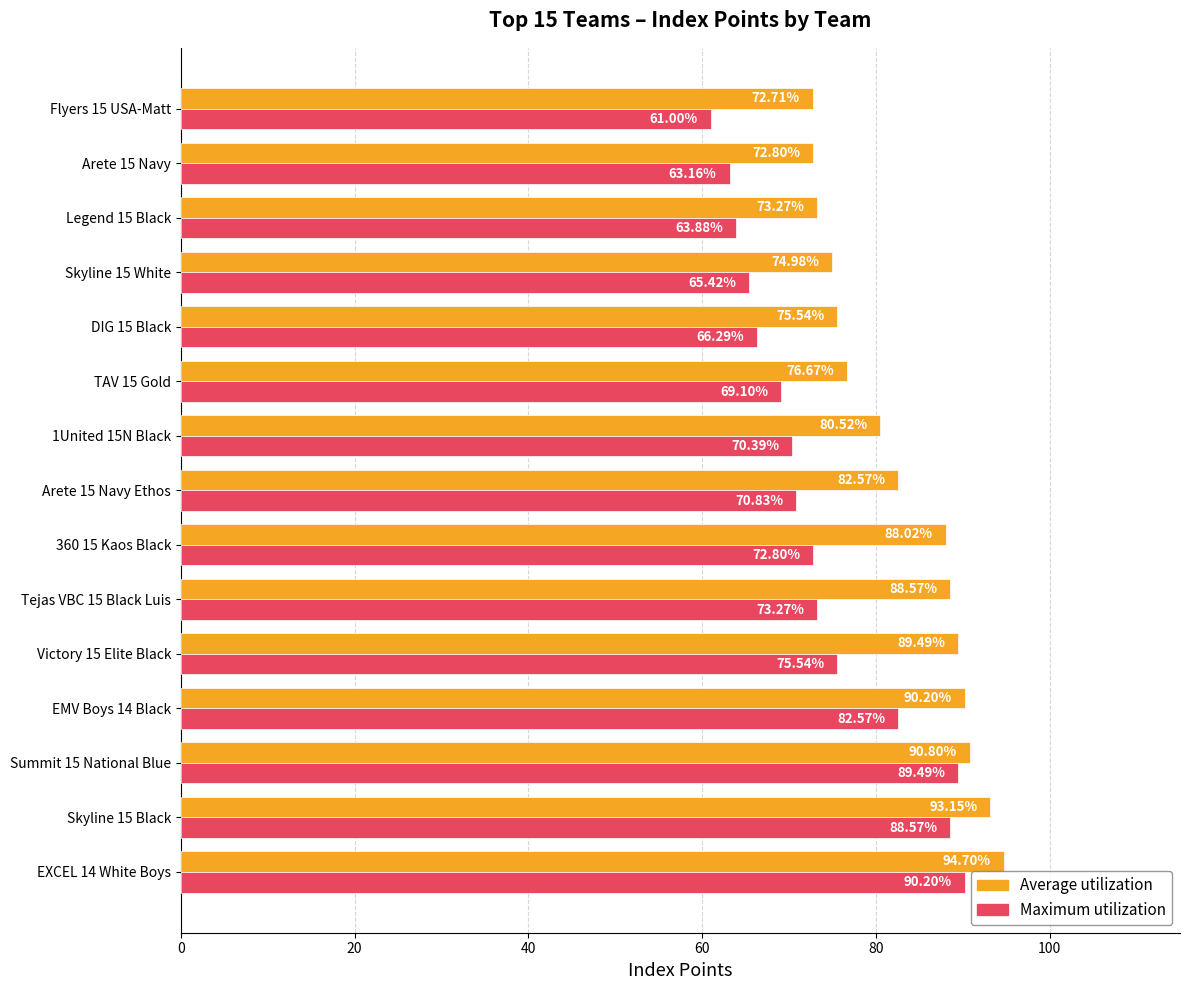

What is the difference between the second highest and second lowest values in the Maximum utilization series?

26.3